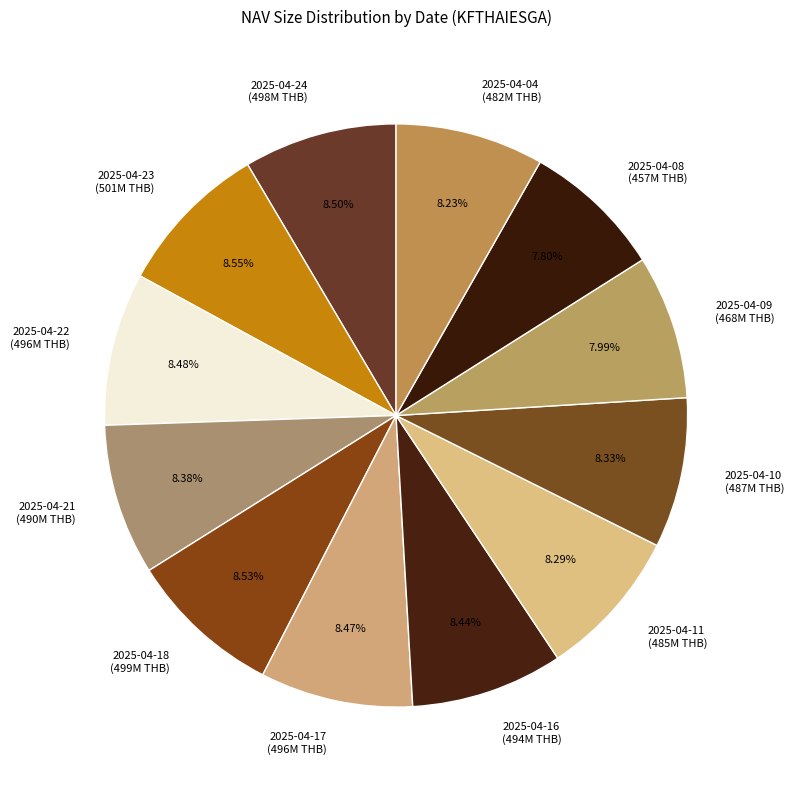

Combined, what portion of the pie is 2025-04-18 and 2025-04-24?

17.0%